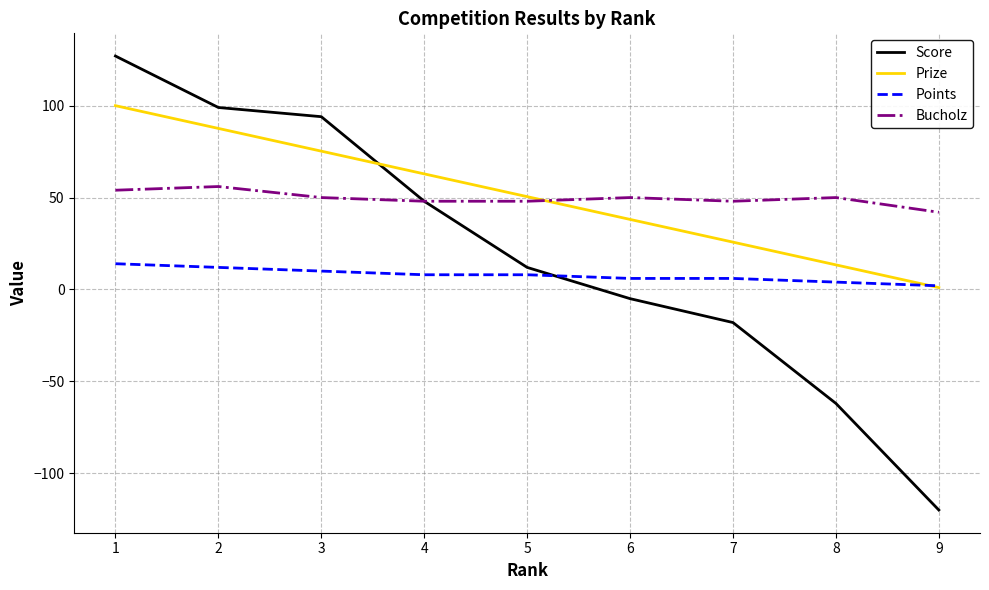

What is the total value across all series at 5?

118.5